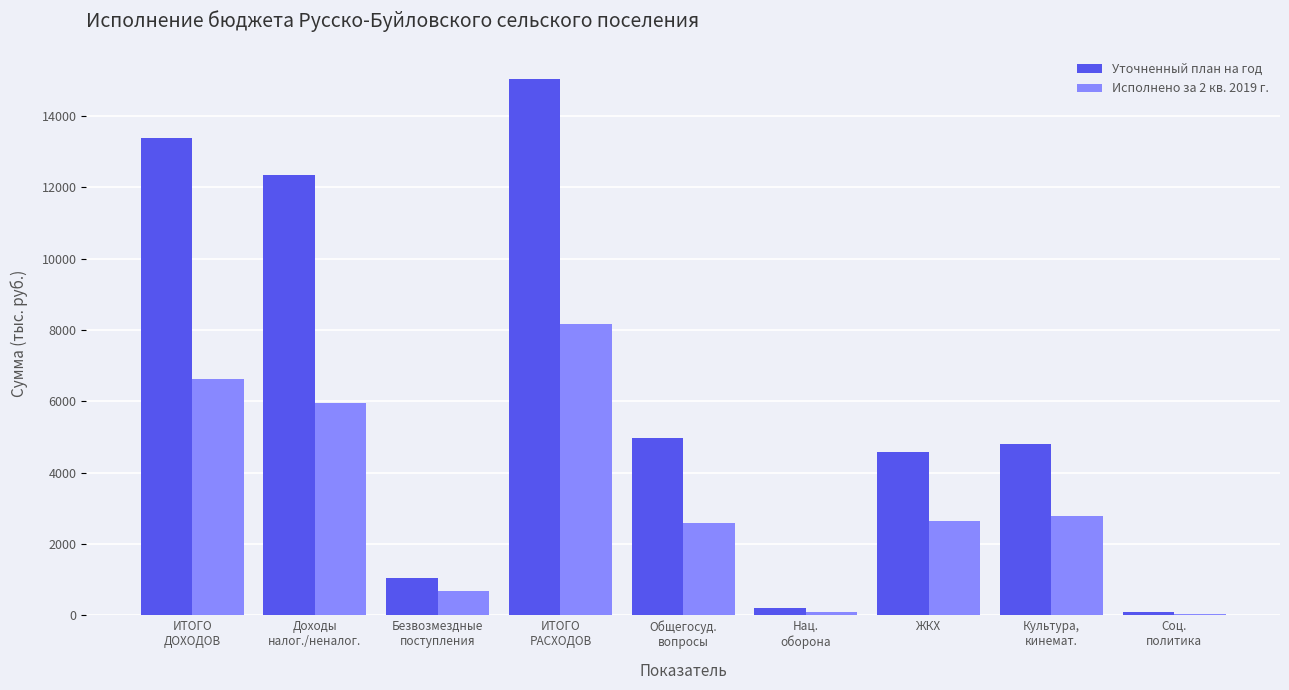

How many bars are there in each group?

2